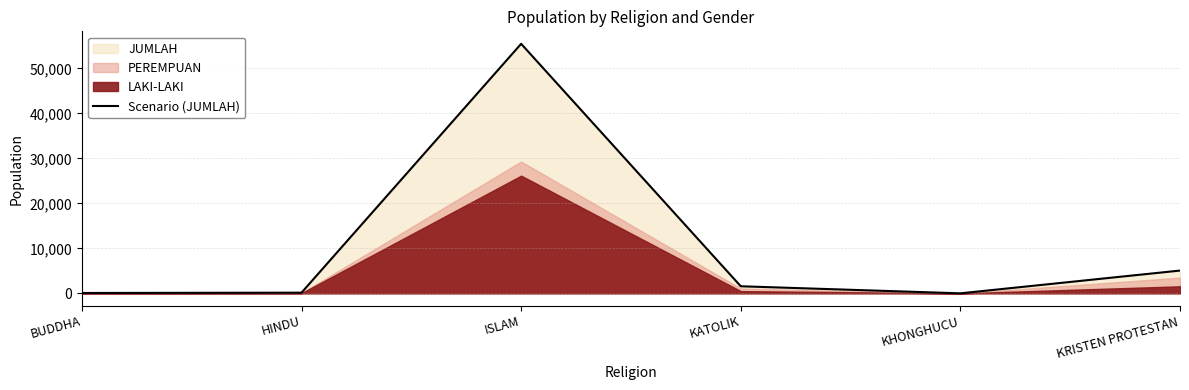

True or false: the data shows 126 at BUDDHA.

False